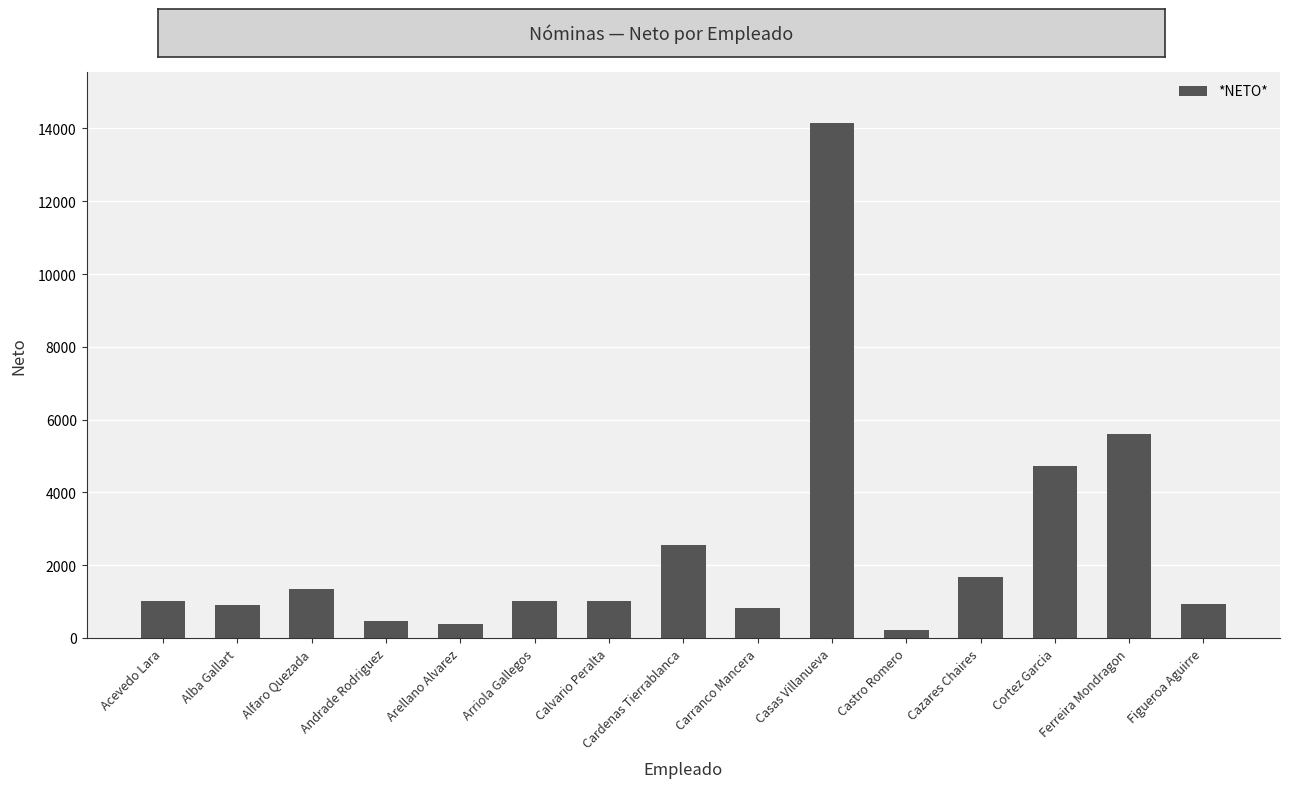

What is the value of the 7th bar from the left?

1019.6